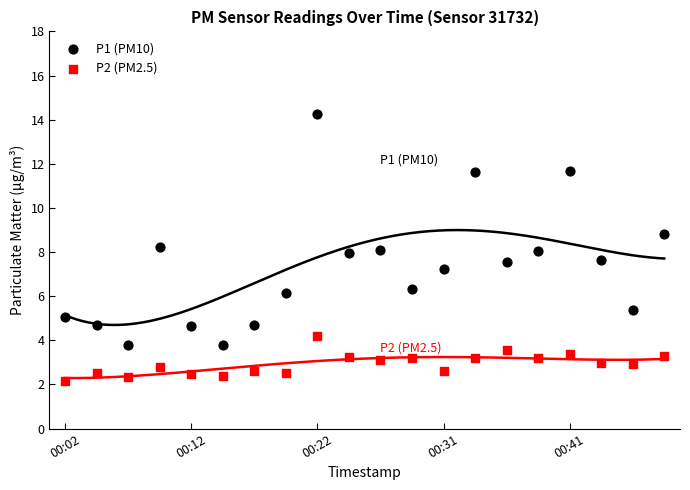

Across all data points, what is the range of Y values (max minus min)?

12.1